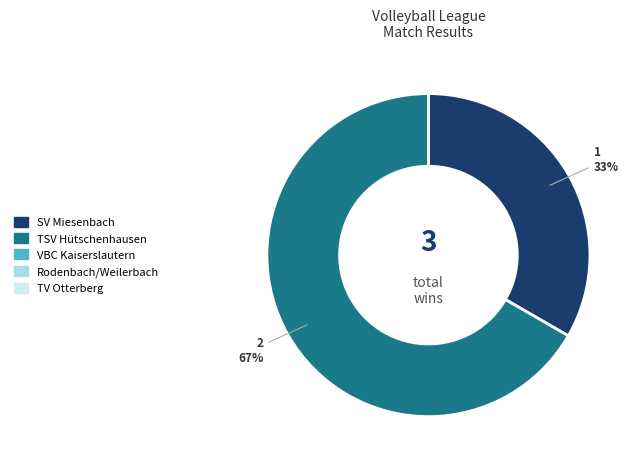

Does any single category account for the majority?

Yes